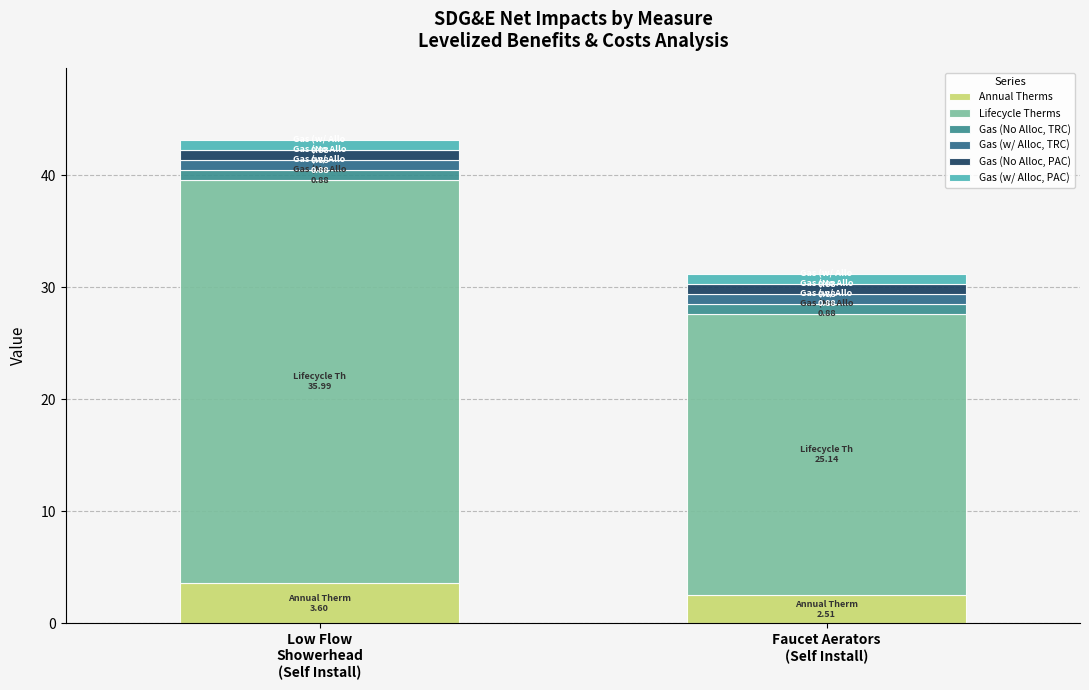

How many bars are there in total?

2